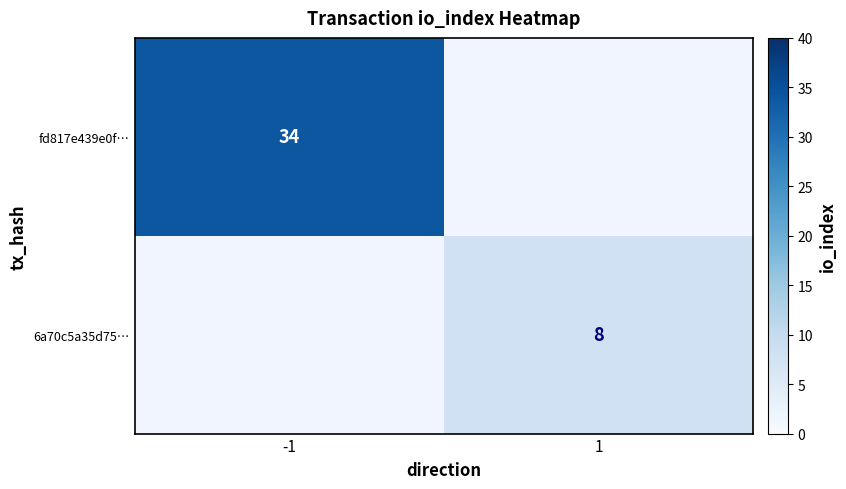

At how many categories does at least one series exceed 19?

1